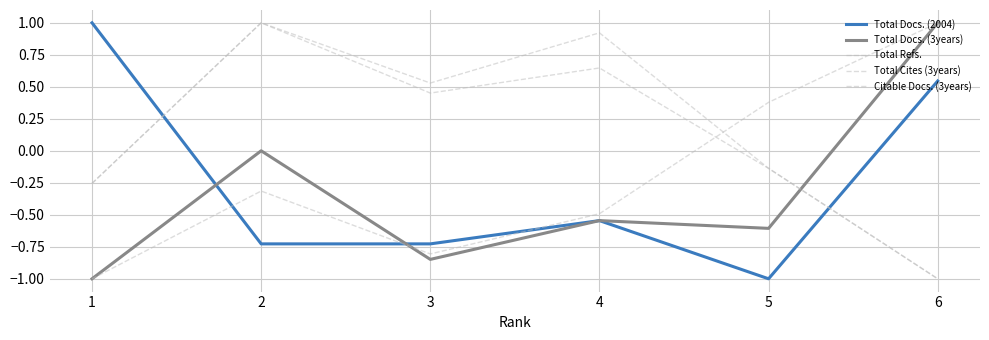

Is this an area chart (filled region under the line)?

No